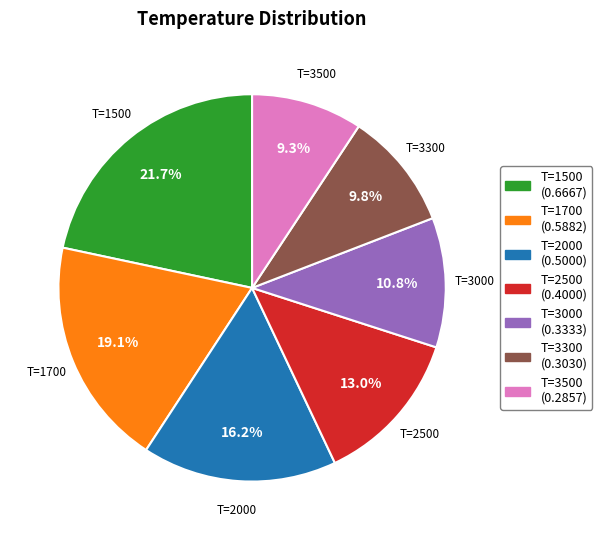

Is there any slice that represents more than half of the pie?

No